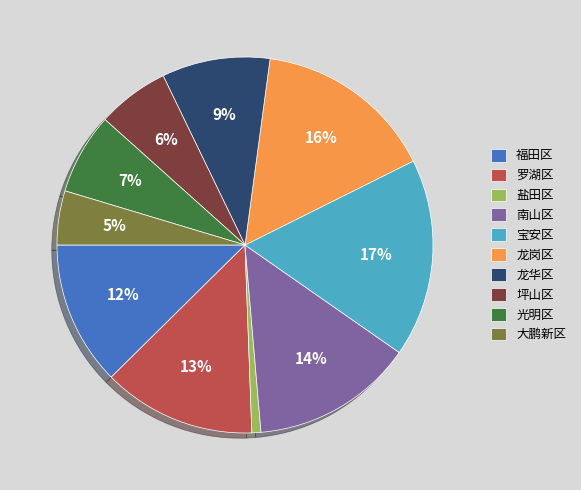

Do 宝安区 and 盐田区 together represent more than half of the pie?

No